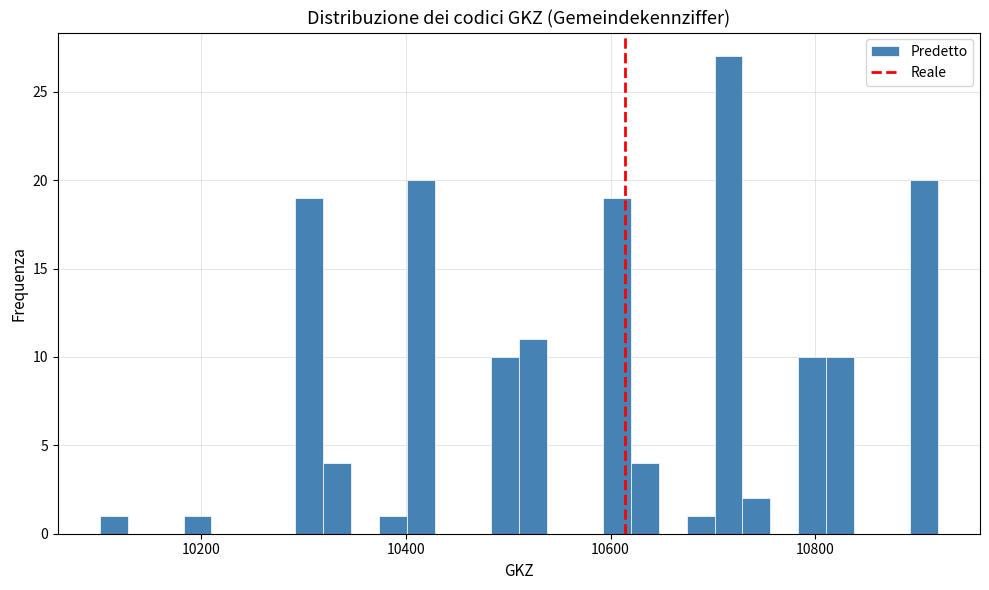

Read against the x-axis, roughly where is the centre of the tallest bar?

10720